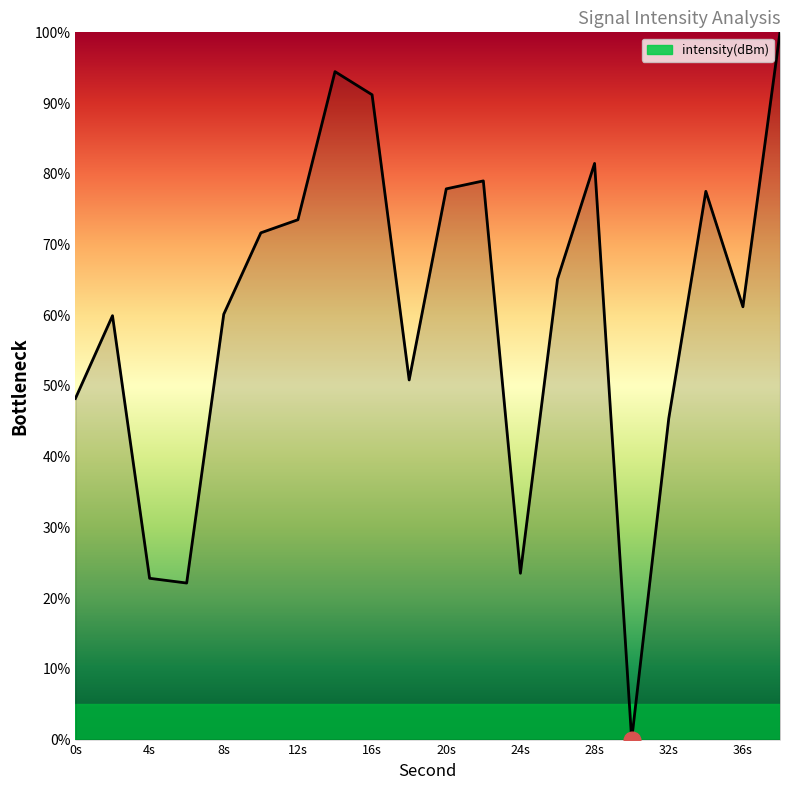

How many interior local valleys (lower than both neighbors) does the data have?

5